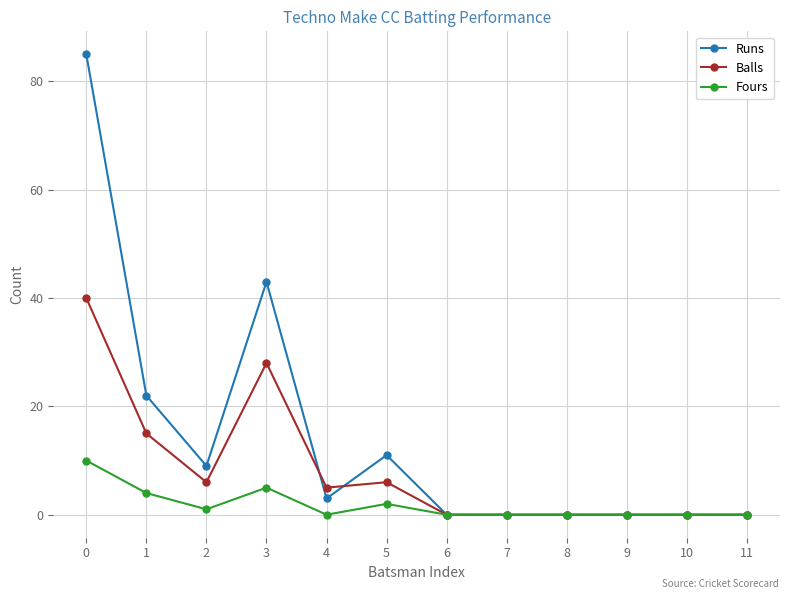

What is the maximum value shown in the chart?

85